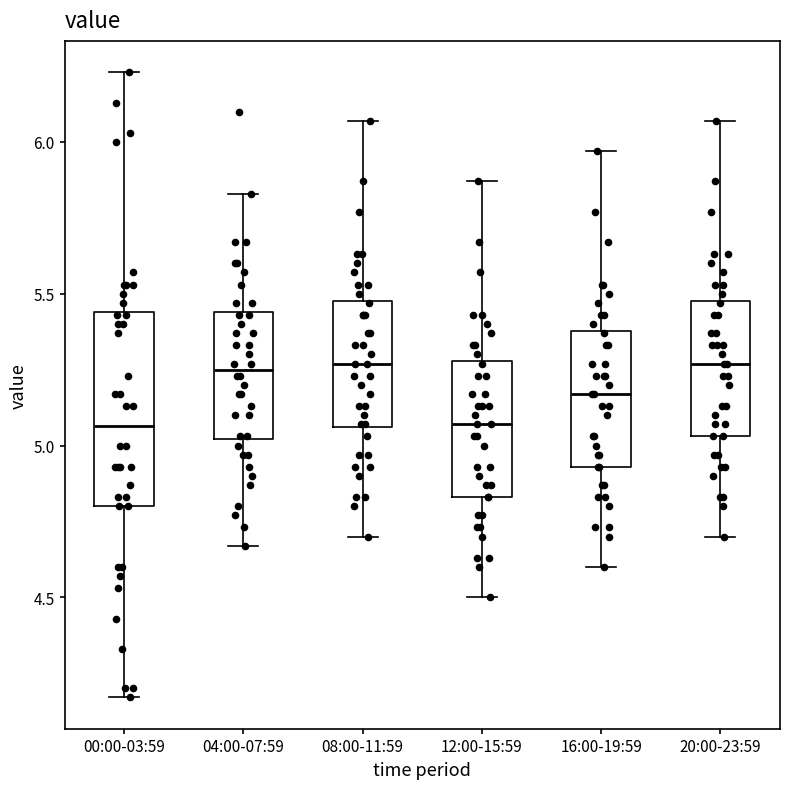

Reading left to right, read every box against the y-axis: the position of its median line, the range the box covers, and the ends of its whiskers. The values are not printed on the chart, so give them approximately, as read against the axis.

00:00-03:59: median 5.05, box 4.80 to 5.45, whiskers 4.15 to 6.25
04:00-07:59: median 5.25, box 5.00 to 5.45, whiskers 4.65 to 5.85
08:00-11:59: median 5.25, box 5.05 to 5.50, whiskers 4.70 to 6.05
12:00-15:59: median 5.05, box 4.85 to 5.30, whiskers 4.50 to 5.85
16:00-19:59: median 5.15, box 4.95 to 5.40, whiskers 4.60 to 5.95
20:00-23:59: median 5.25, box 5.05 to 5.50, whiskers 4.70 to 6.05